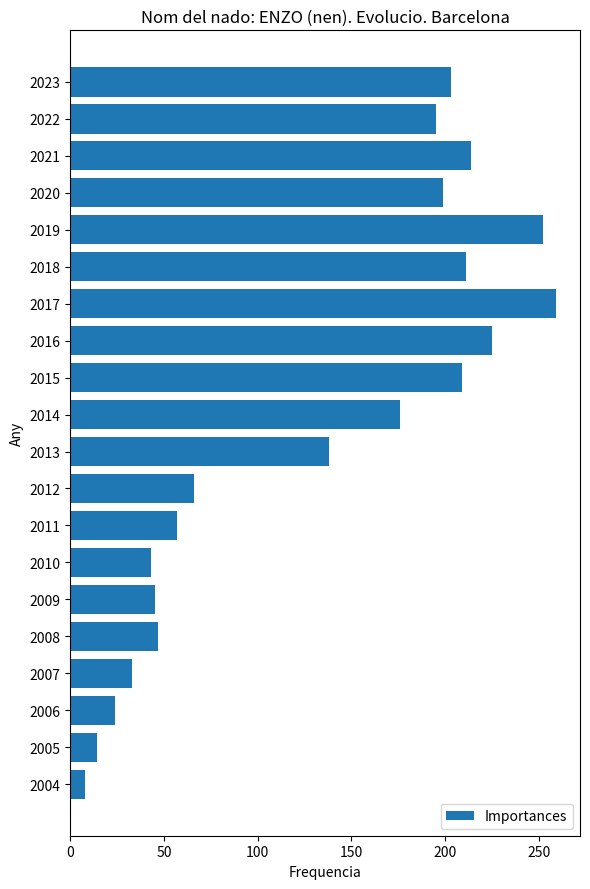

What is the maximum value shown in the chart?

259